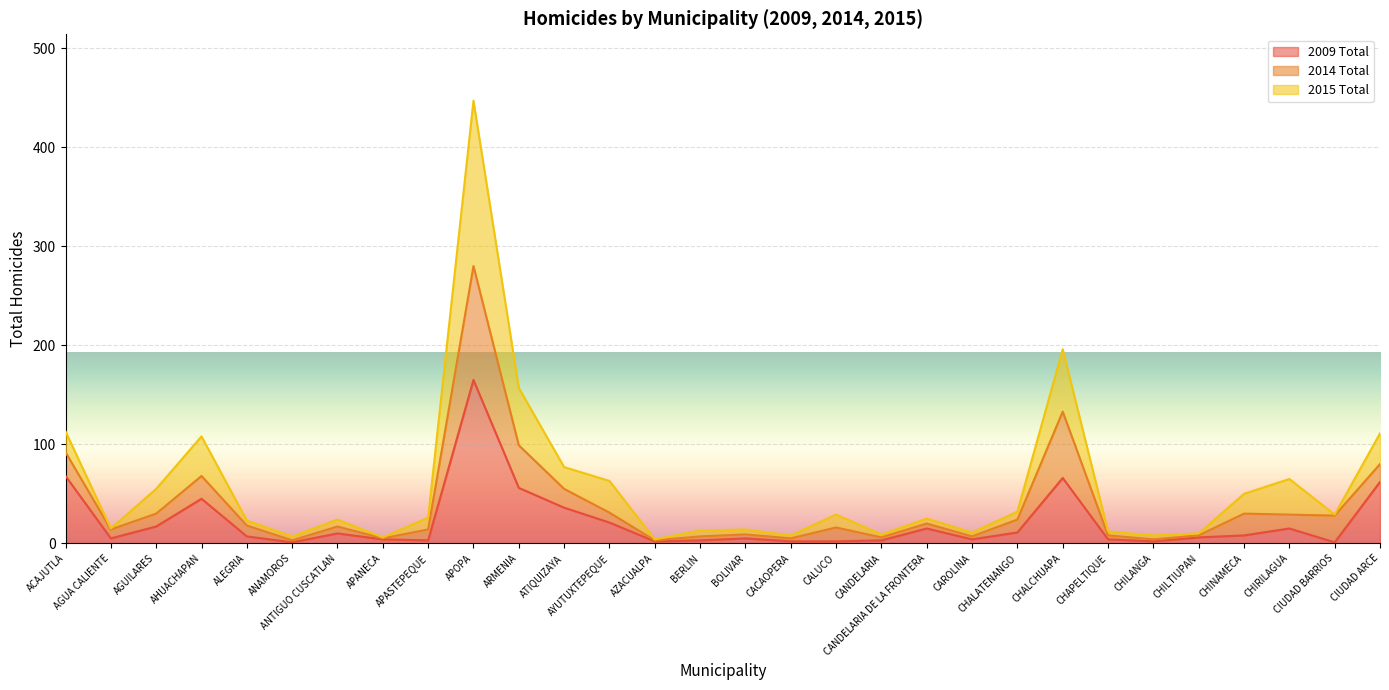

What are all the series names shown in the legend?

2009 Total, 2014 Total, 2015 Total